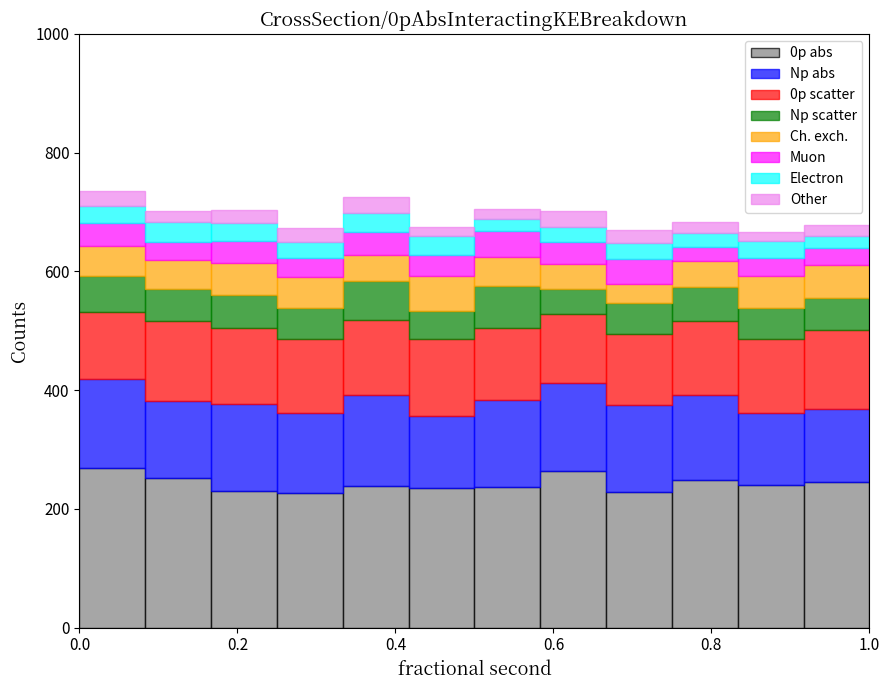

What is the total height of the stacked bar covering 0.50 to 0.58 on the x-axis? Neither the bar edges nor the heights are printed on the chart, so give them approximately, as read against the axes.

700